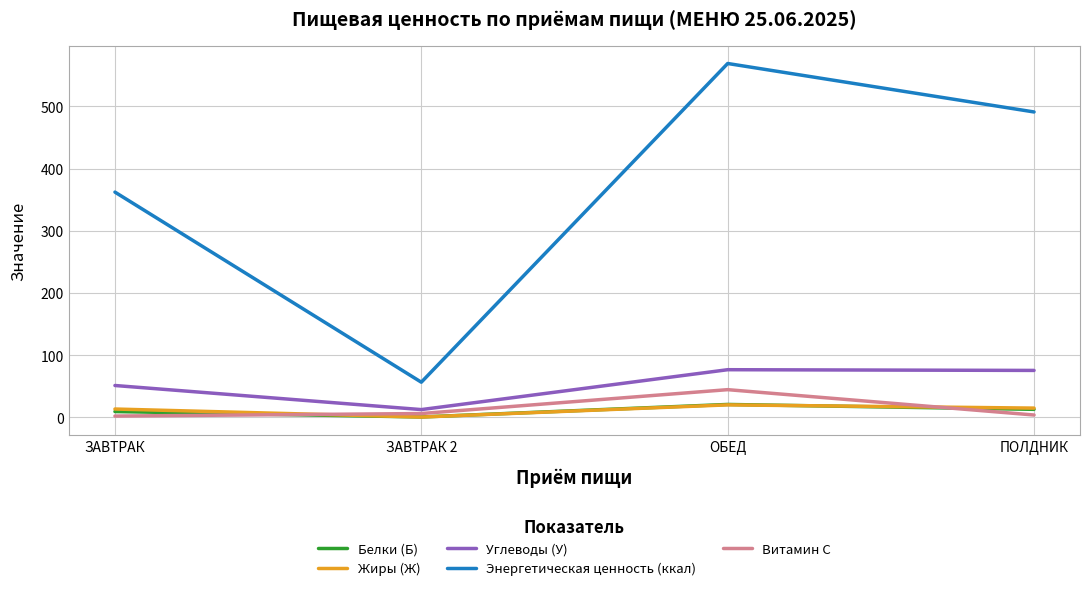

What is the approximate value of Витамин С at ЗАВТРАК?

2.0